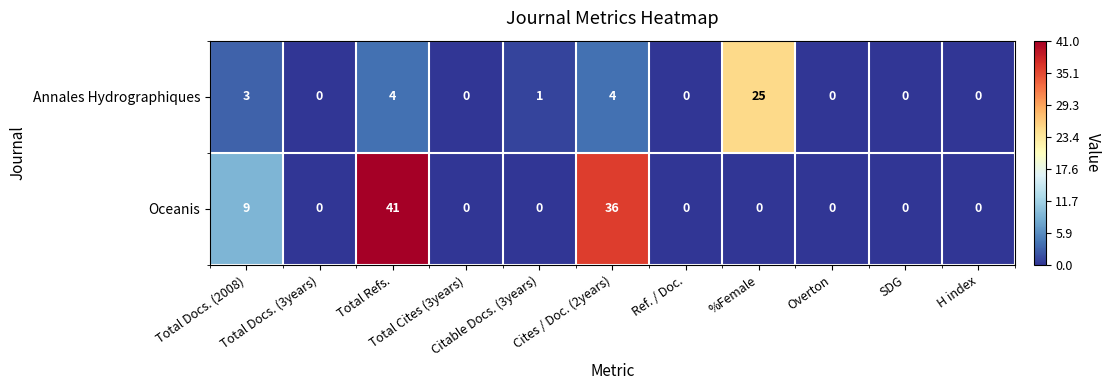

Count the Oceanis values in the range 0 to 9.

9